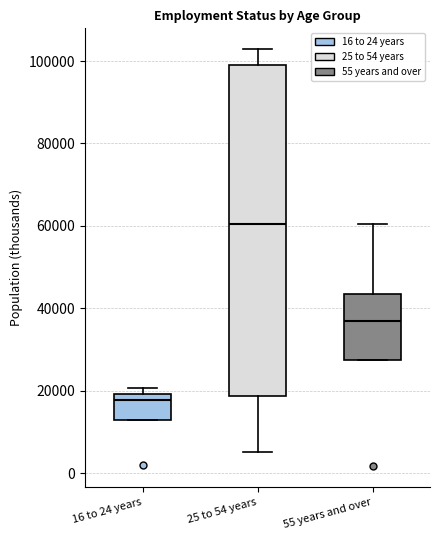

Reading left to right, transcribe this box plot: for each box, give where its median line is, the range the box spans, and where its two whiskers end, as read against the y-axis. The values are not printed on the chart, so give them approximately, as read against the axis.

16 to 24 years: median 18000, box 12000 to 20000, whiskers 12000 to 20000 (just above the box's upper edge)
25 to 54 years: median 60000, box 18000 to 100000, whiskers 6000 to 102000
55 years and over: median 36000, box 28000 to 44000, whiskers 28000 to 60000